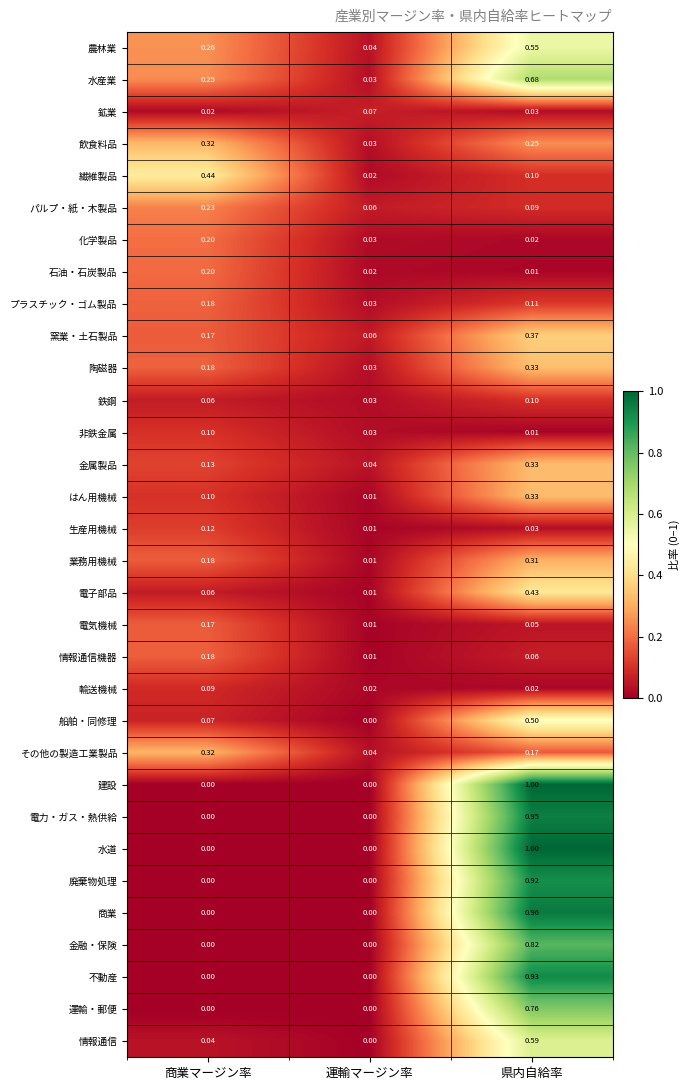

Is the value of 輸送機械 at 商業マージン率 greater than the value of 電力・ガス・熱供給 at 商業マージン率?

Yes